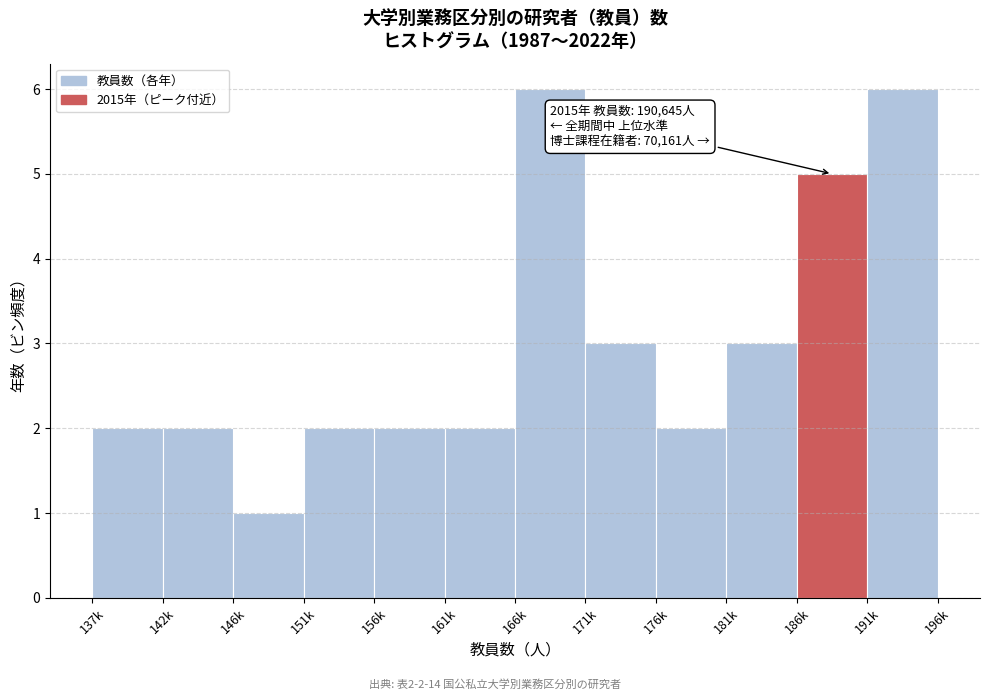

Reading right to left, what are all the values shown in this chart?

191k=6	186k=5	181k=3	176k=2	171k=3	166k=6	161k=2	156k=2	151k=2	146k=1	142k=2	137k=2